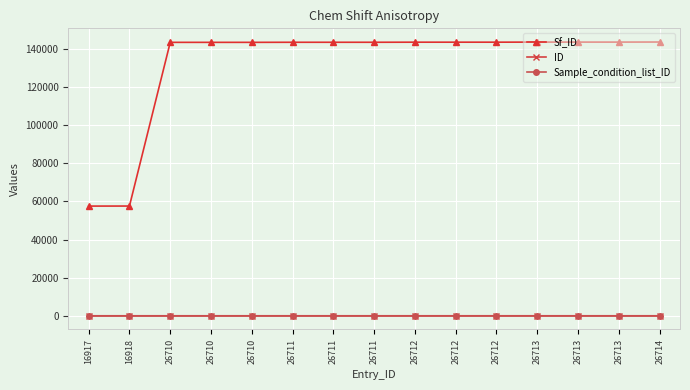

Is this an area chart (filled region under the line)?

No